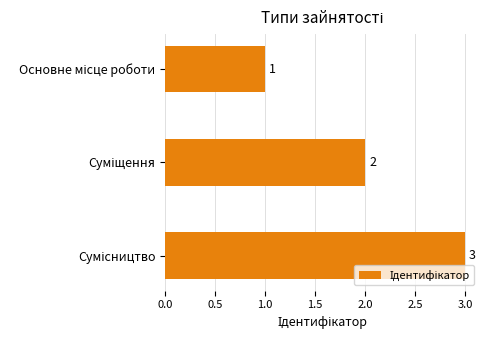

What is the value of the 3rd bar from the top?

3